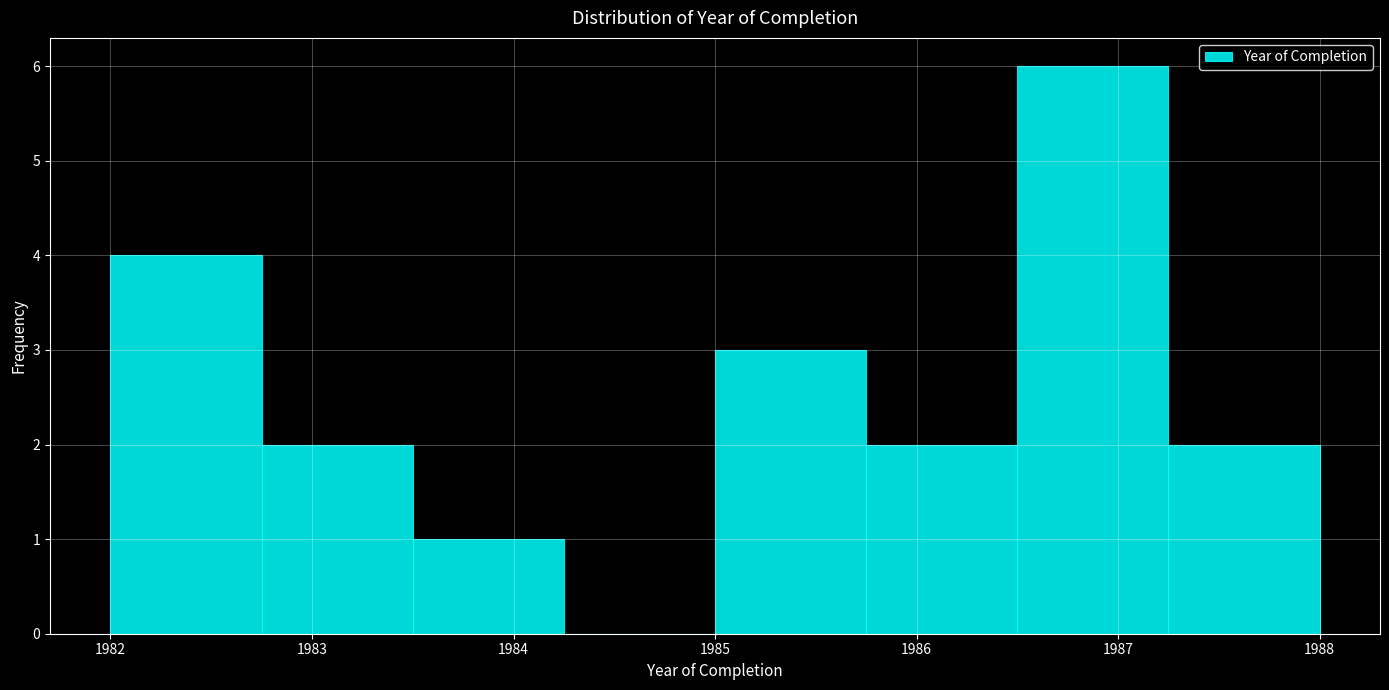

Reading left to right, list every bar in this chart as the range it spans on the x-axis followed by its height. Neither the bar edges nor the heights are printed on the chart, so give them approximately, as read against the axes.

1982.00 to 1982.75: 4
1982.75 to 1983.50: 2
1983.50 to 1984.25: 1
1984.25 to 1985.00: 0
1985.00 to 1985.75: 3
1985.75 to 1986.50: 2
1986.50 to 1987.25: 6
1987.25 to 1988.00: 2